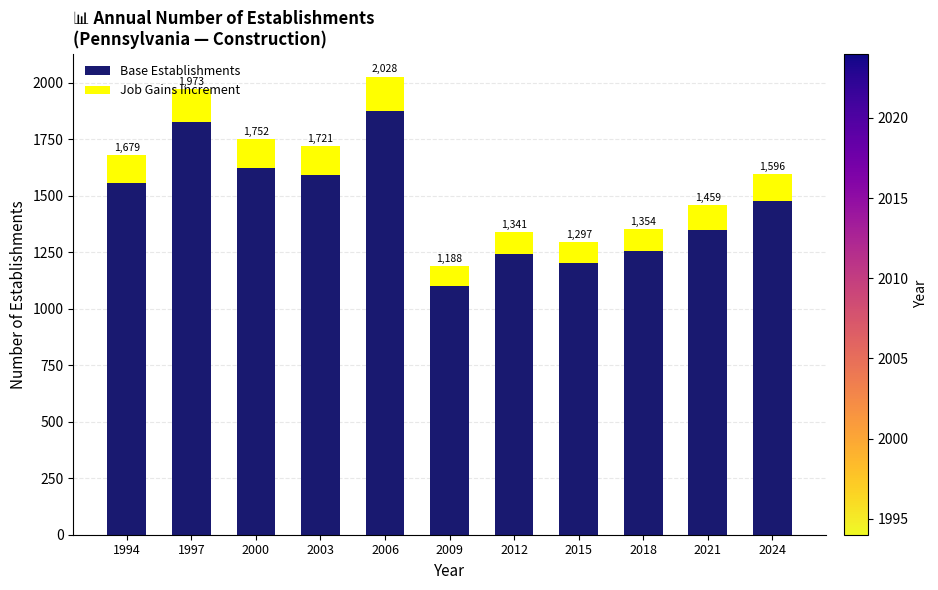

The Base Establishments series shows 1594 at 2003. True or false?

True